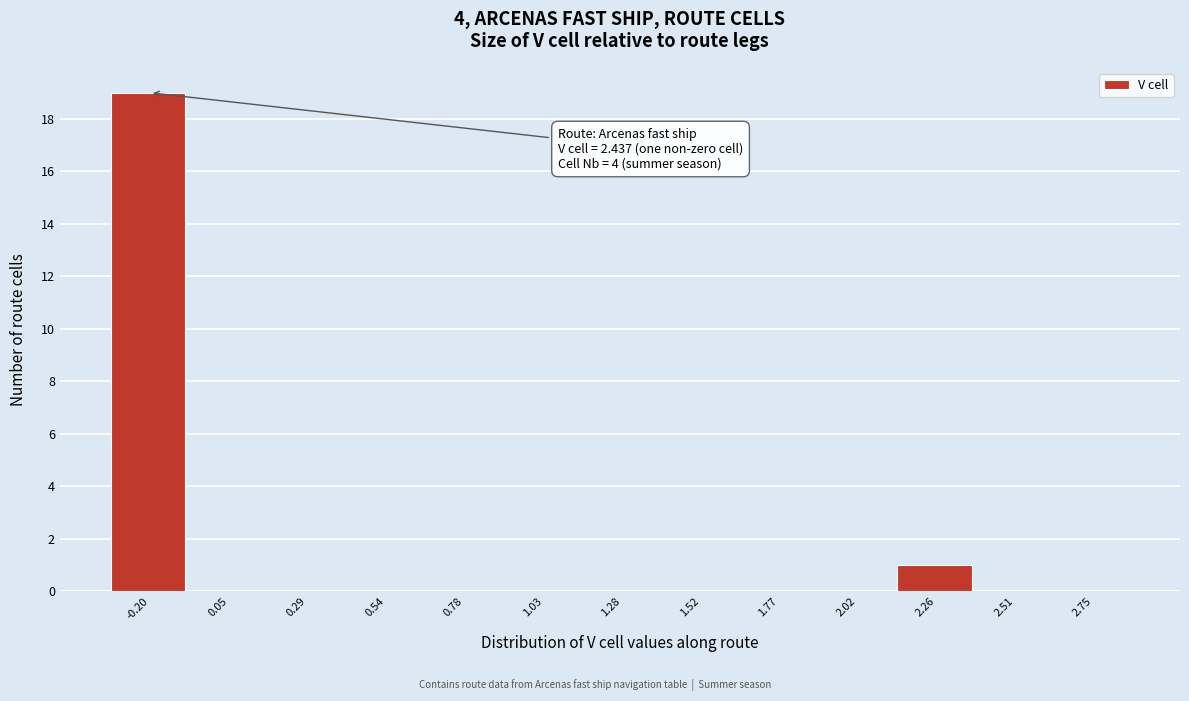

Reading right to left, transcribe all the data shown in this chart.

2.75=0	2.51=0	2.26=1	2.02=0	1.77=0	1.52=0	1.28=0	1.03=0	0.78=0	0.54=0	0.29=0	0.05=0	-0.20=19